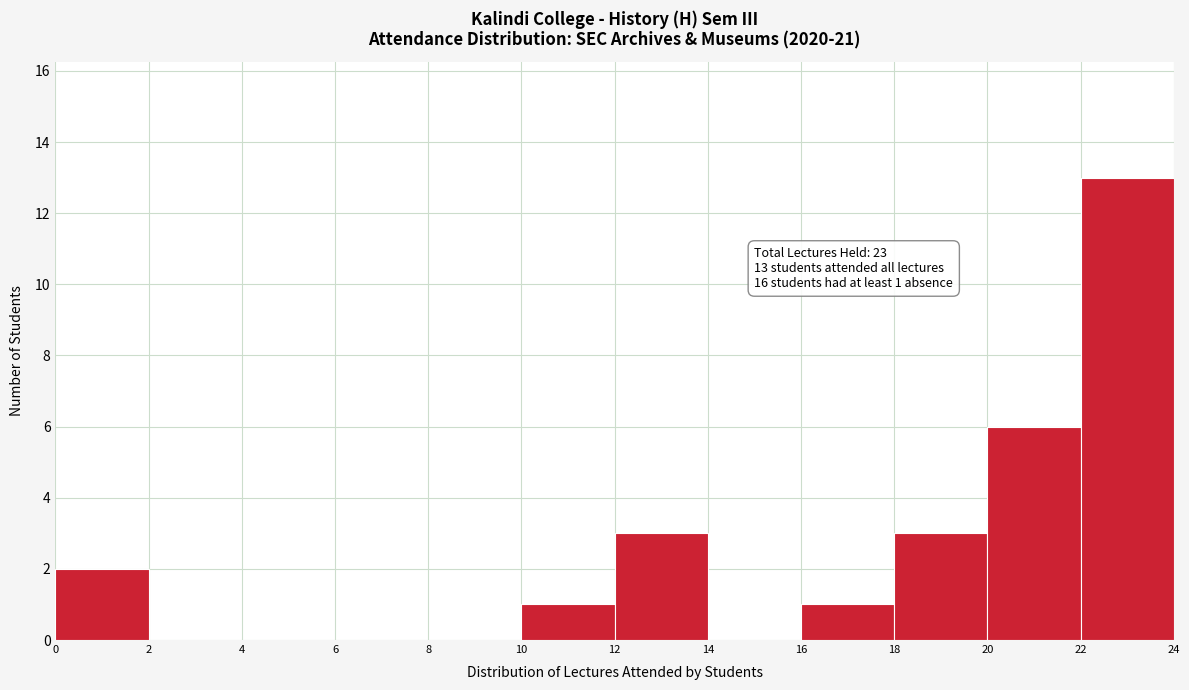

Which range on the x-axis has the tallest bar?

22 to 24